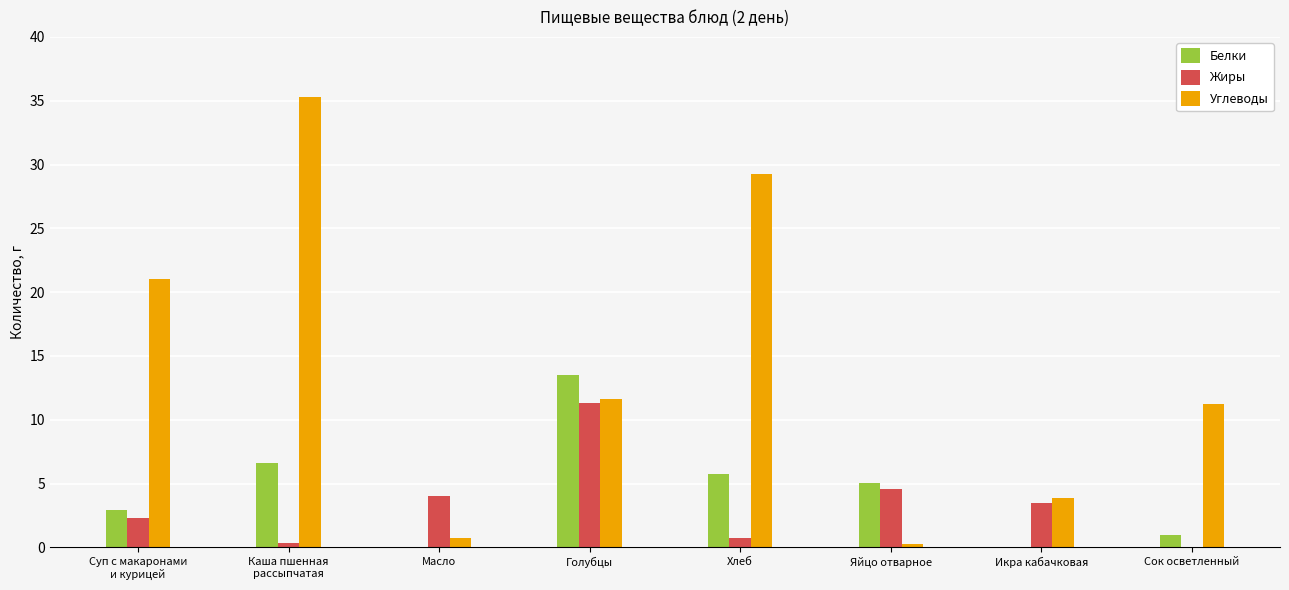

Is it true that Жиры equals 4.6 at Яйцо отварное?

True